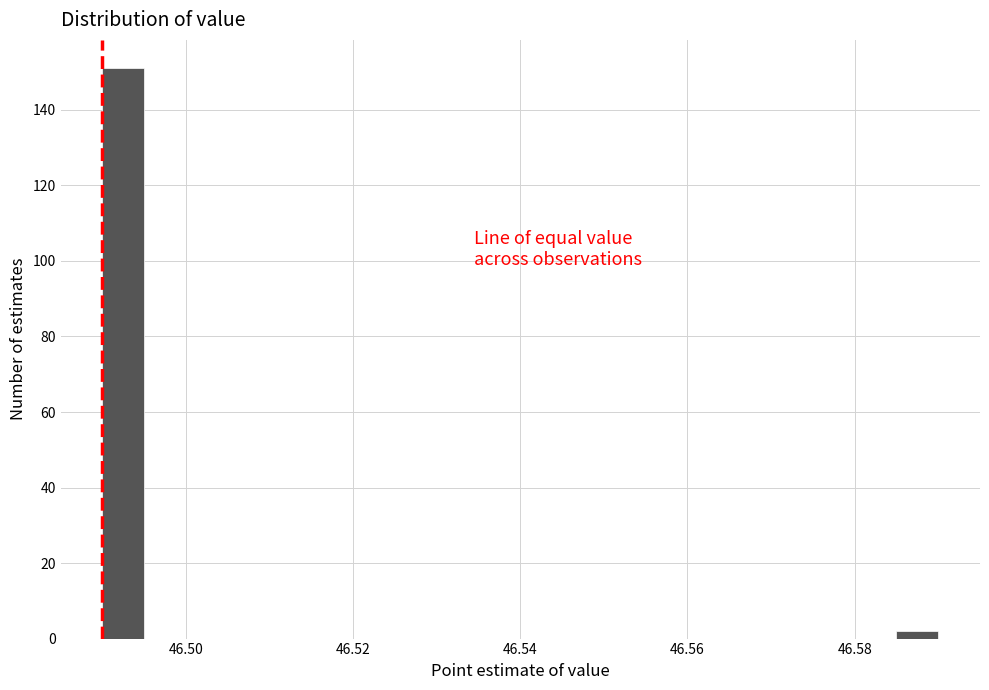

Around what value on the x-axis is the tallest bar? Give the approximate position of its centre, as read against the axis.

46.492